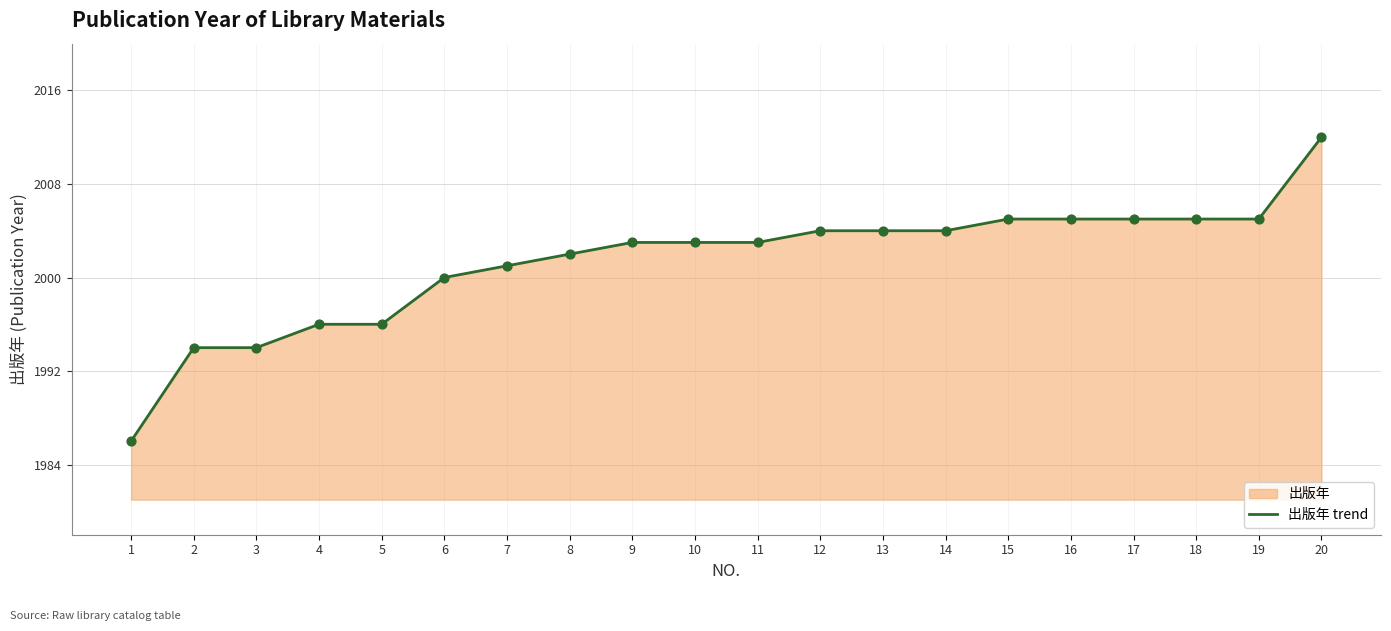

What is the ratio of the value at 1 to the value at 7?

1.0